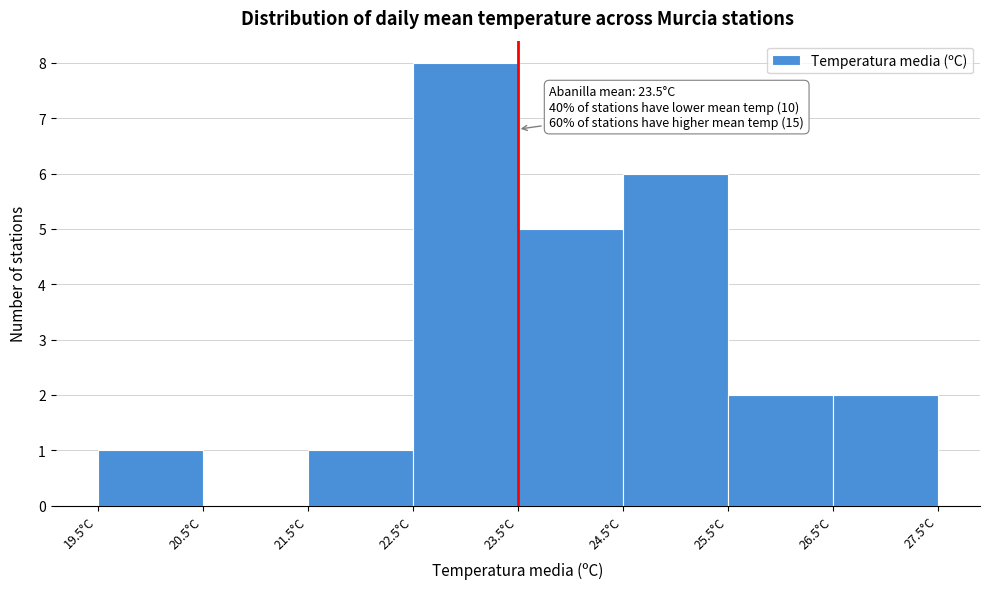

Which range on the x-axis has the tallest bar?

22.5 to 23.5